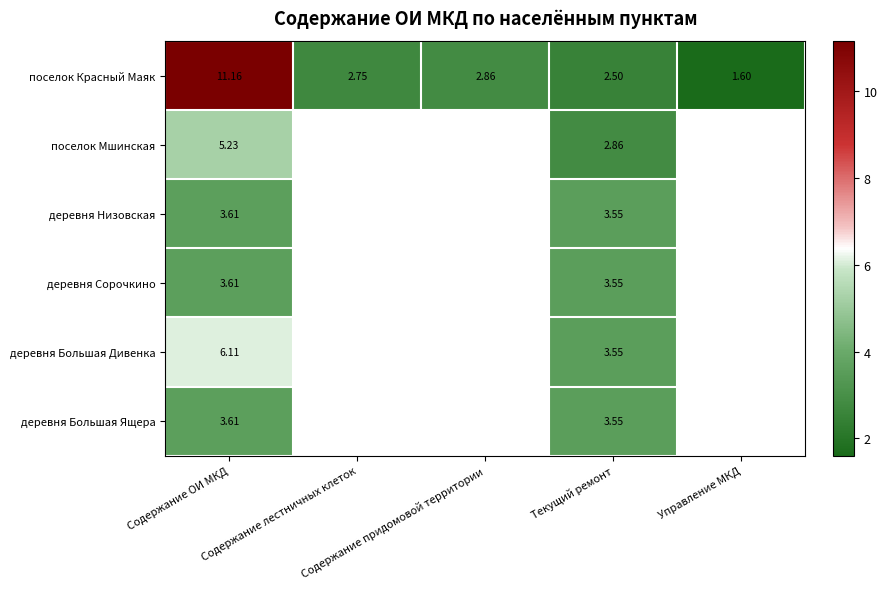

Which category has the highest value in the деревня Низовская series?

Содержание ОИ МКД